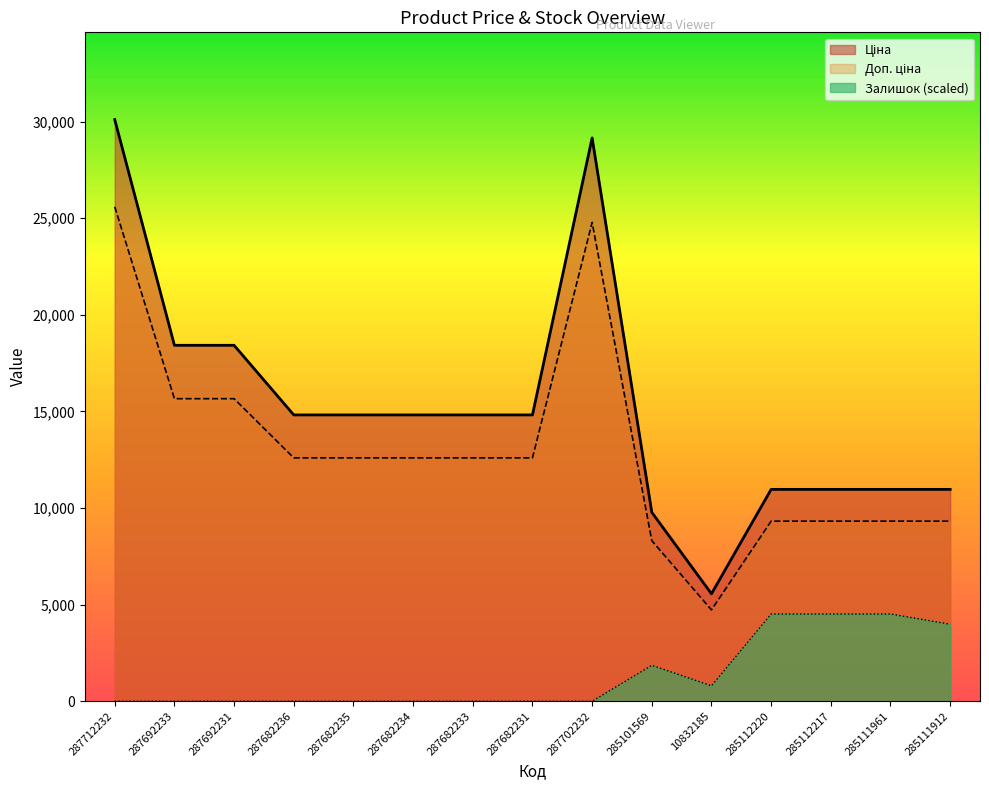

The value of Залишок at 287682231 is 0.0. True or false?

True